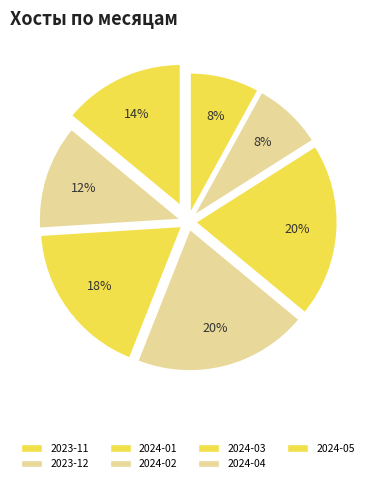

Count the number of slices in the pie.

7